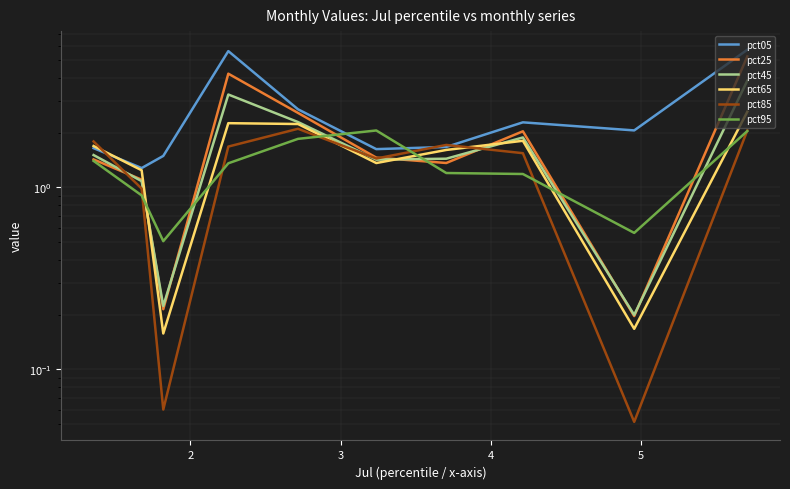

Which series has the largest total across all categories?

pct05